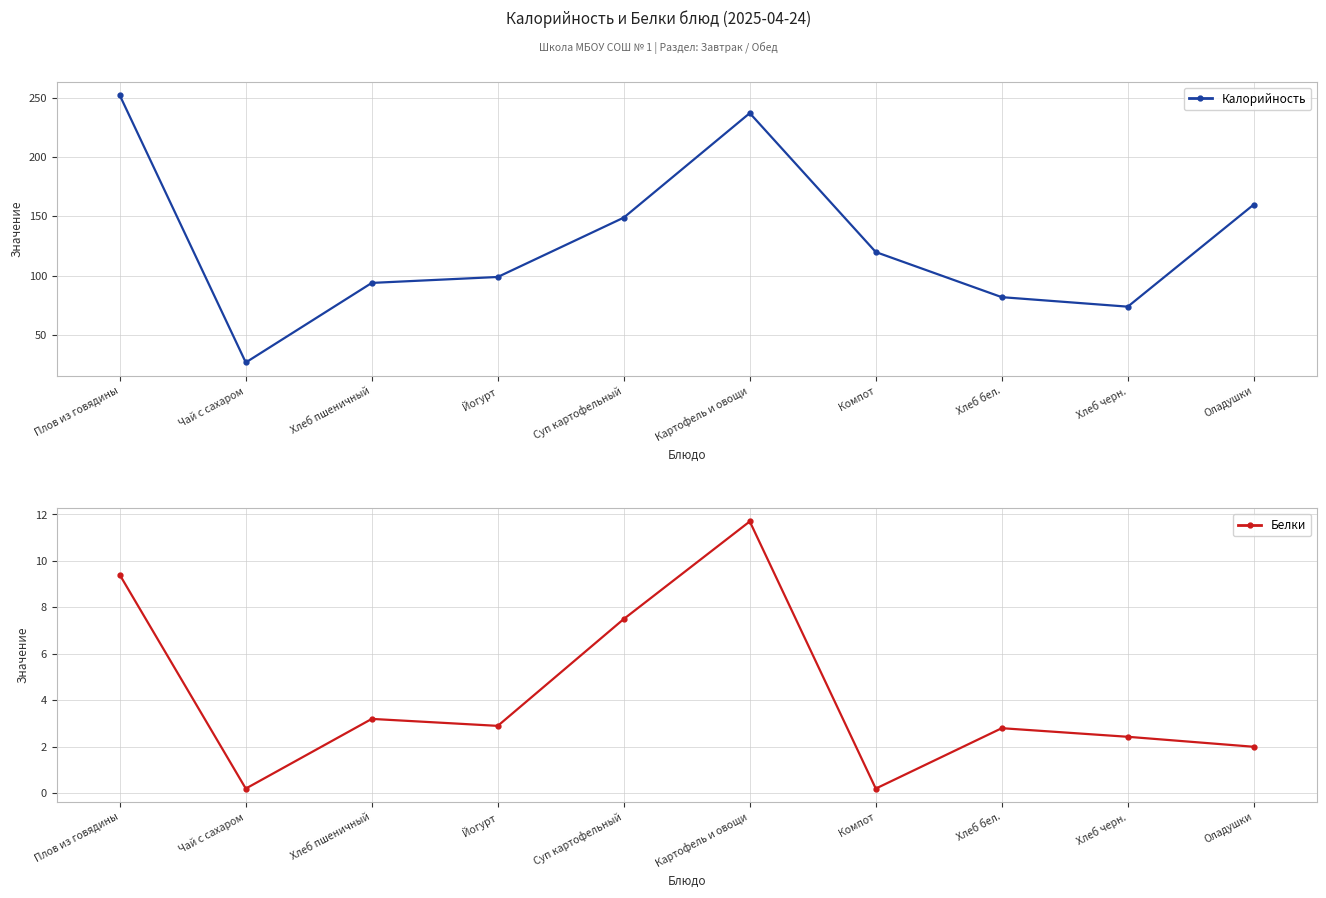

At which label does Белки first exceed 2?

Плов из говядины